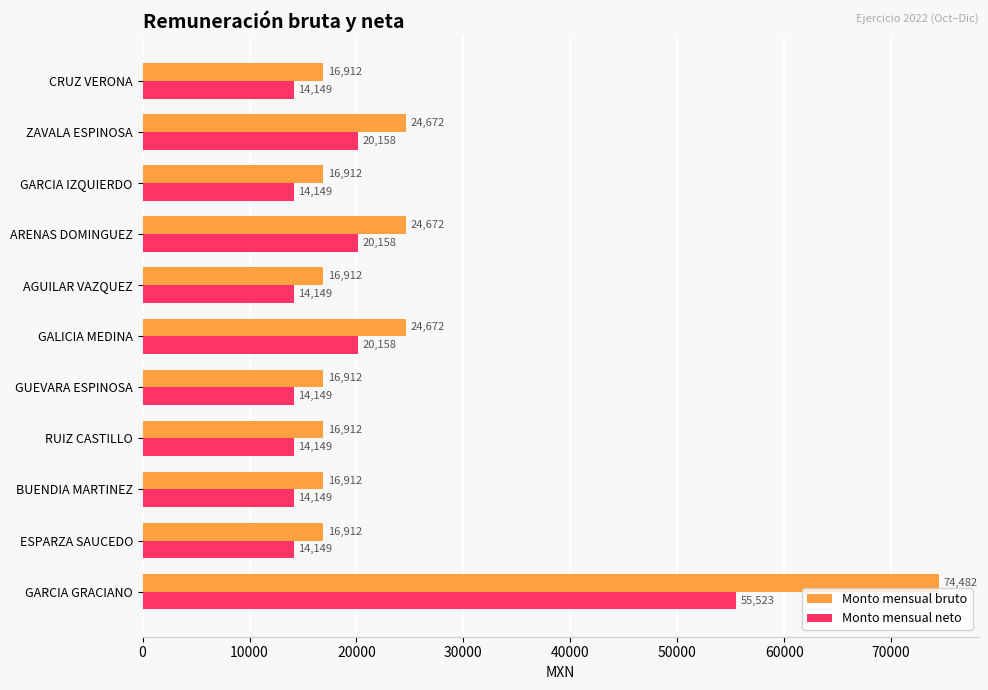

Which series has the widest spread of values?

Monto mensual bruto